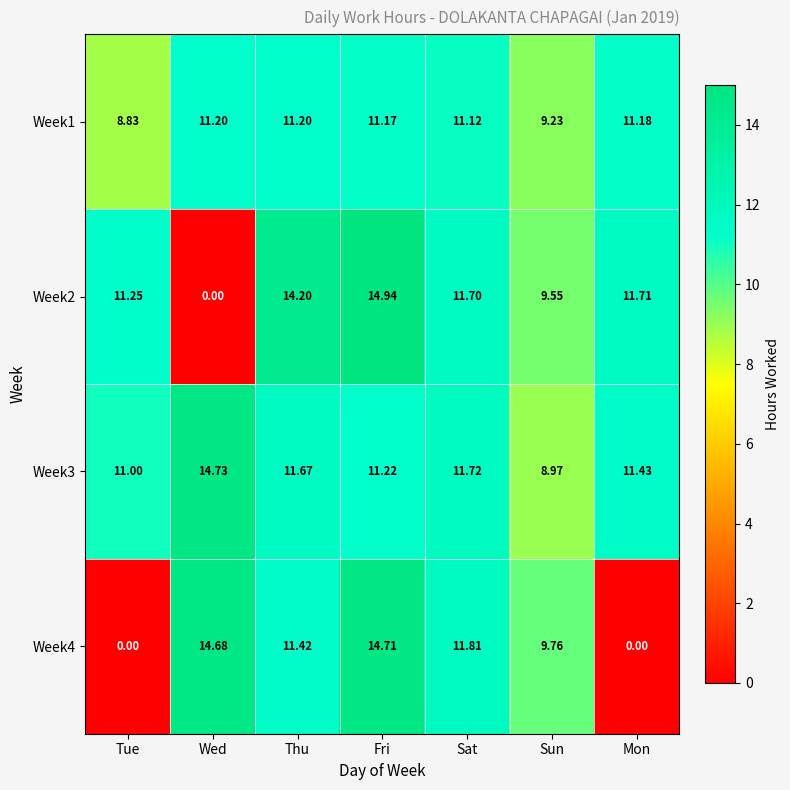

At Sun, list the series in order from smallest to largest.

Week3, Week1, Week2, Week4